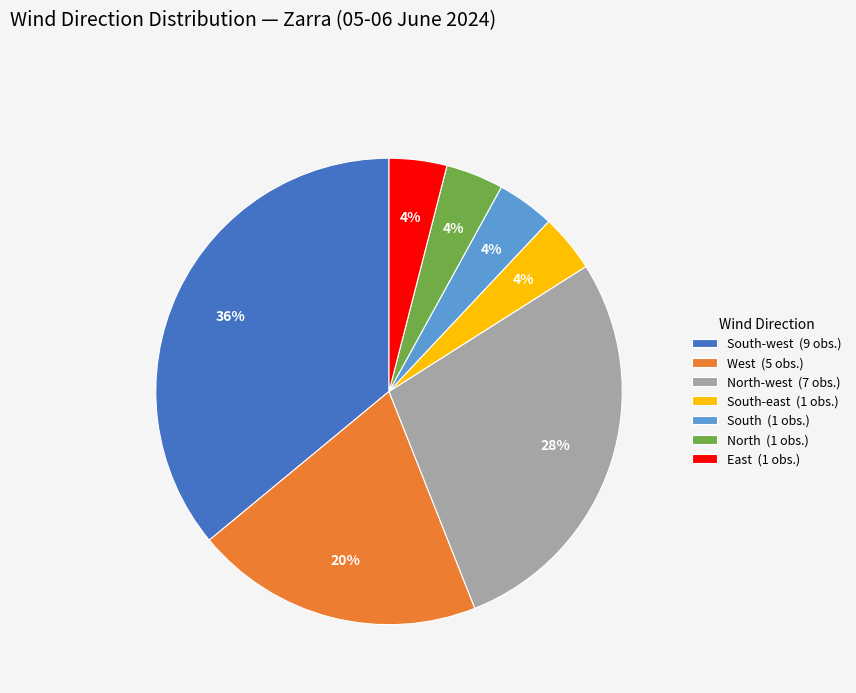

To the nearest percent, what is the average slice percentage?

14%